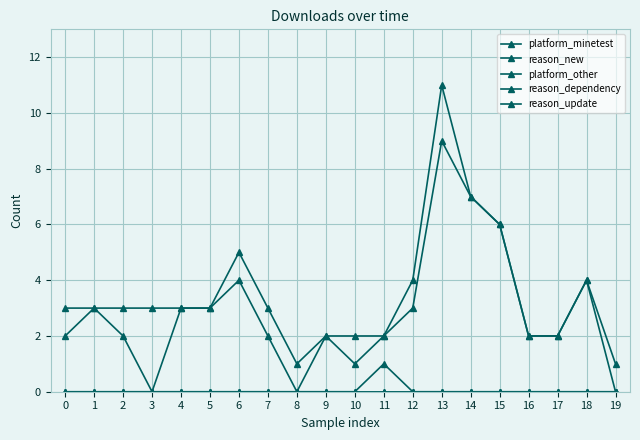

The value of platform_other at 18 is 0. True or false?

True